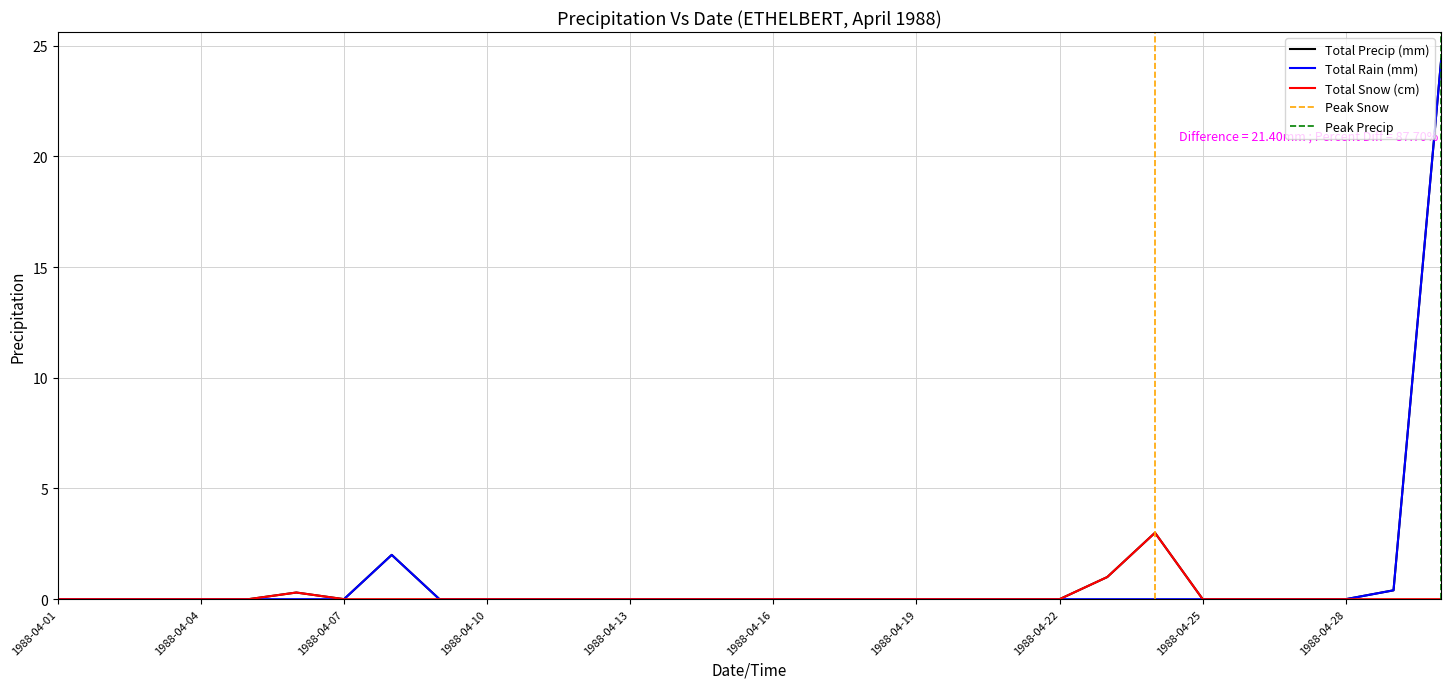

At how many categories does at least one series exceed 13?

1